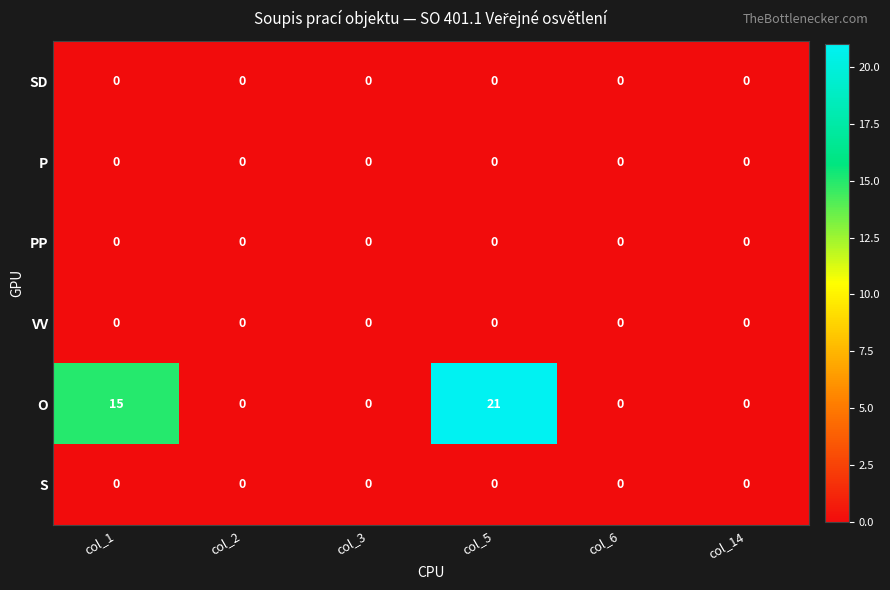

What is the sum of all O values?

36